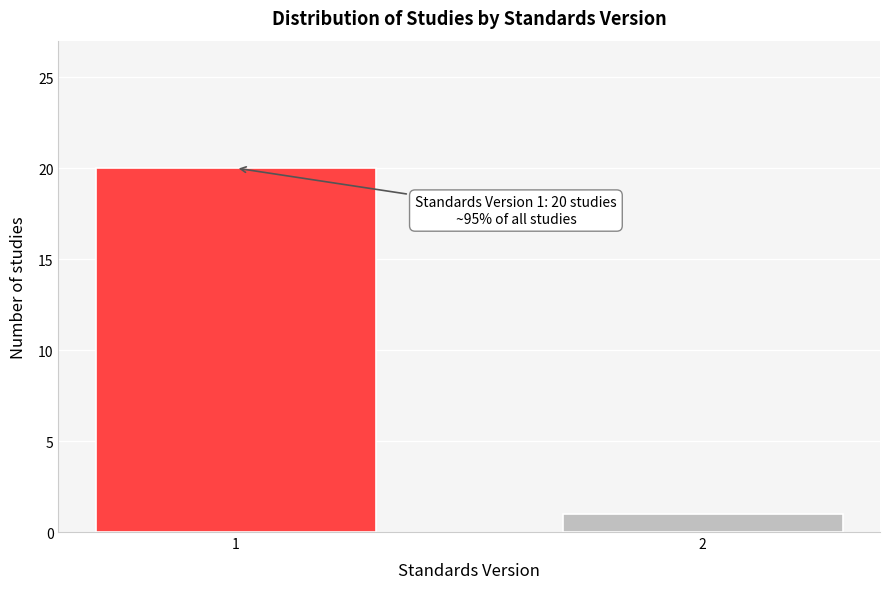

Reading left to right, extract all data points from this chart.

1=20	2=1